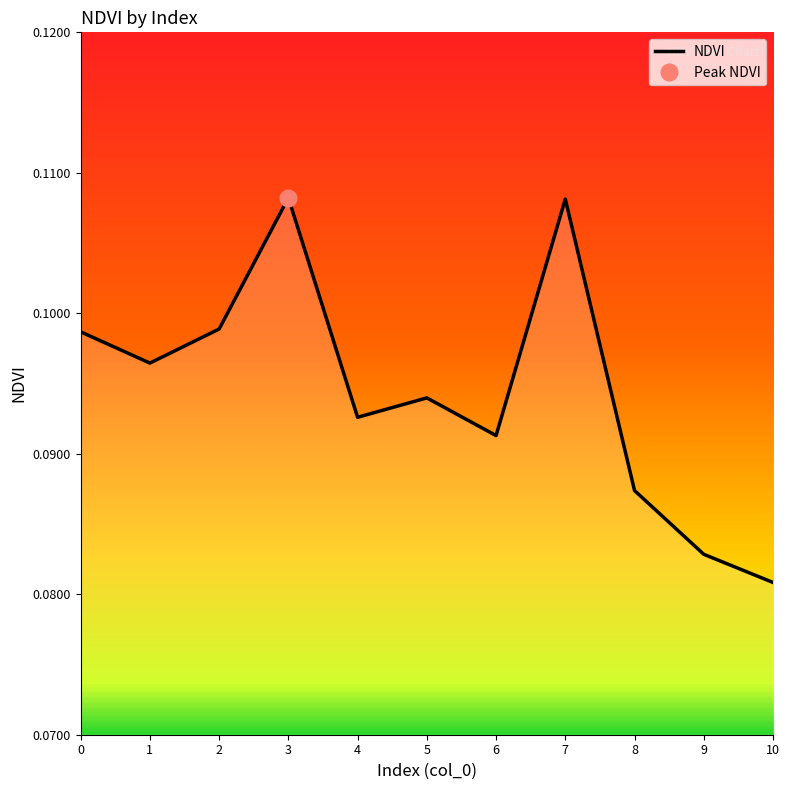

What is the value of the 7th point from the left?

0.1